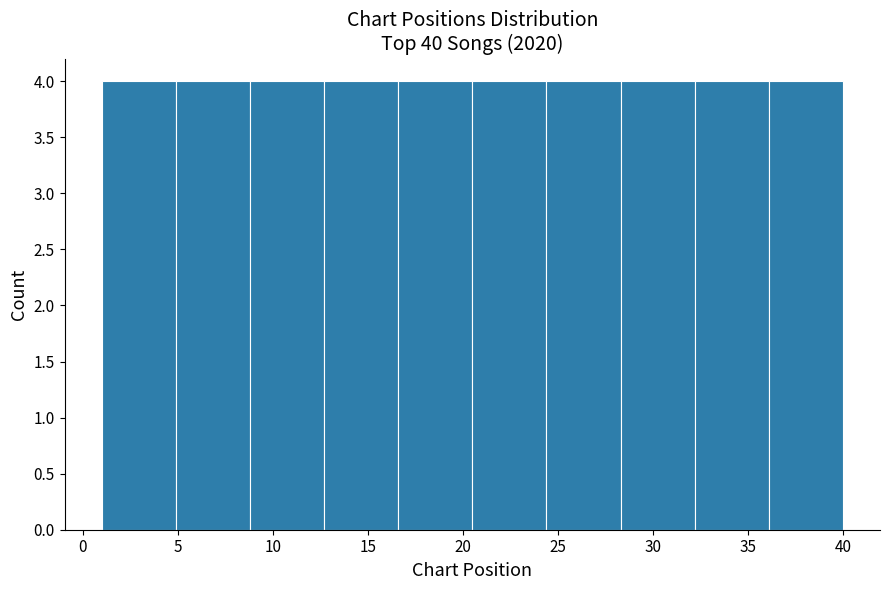

Reading left to right, list every bar in this chart as the range it spans on the x-axis followed by its height. Neither the bar edges nor the heights are printed on the chart, so give them approximately, as read against the axes.

1.0 to 4.9: 4
4.9 to 8.8: 4
8.8 to 12.7: 4
12.7 to 16.6: 4
16.6 to 20.5: 4
20.5 to 24.4: 4
24.4 to 28.3: 4
28.3 to 32.2: 4
32.2 to 36.1: 4
36.1 to 40.0: 4